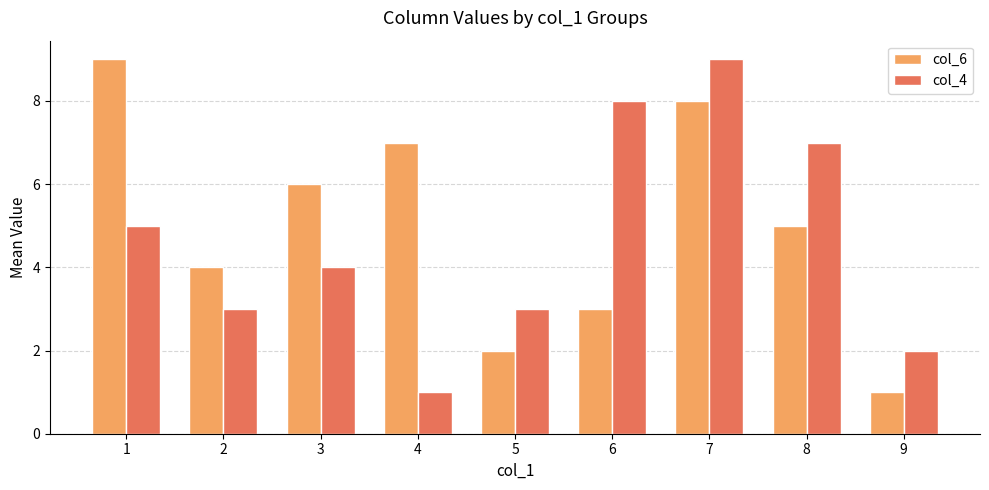

What are all the series names shown in the legend?

col_6, col_4